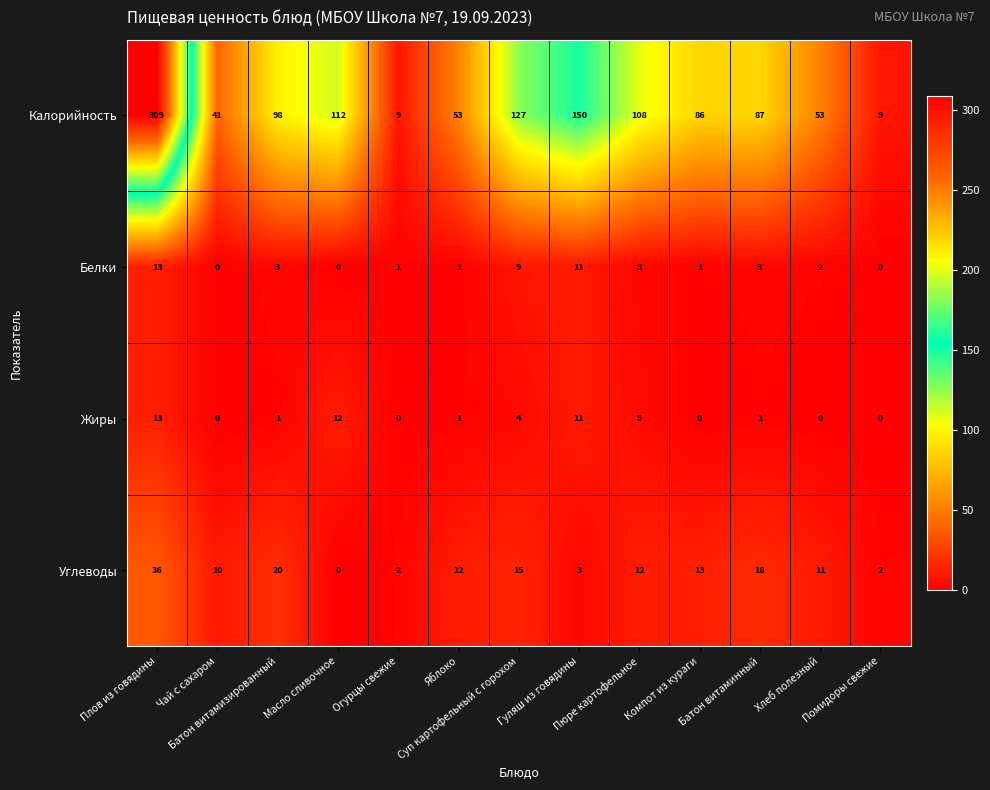

Which series changed the most between Яблоко and Батон витаминный?

Калорийность